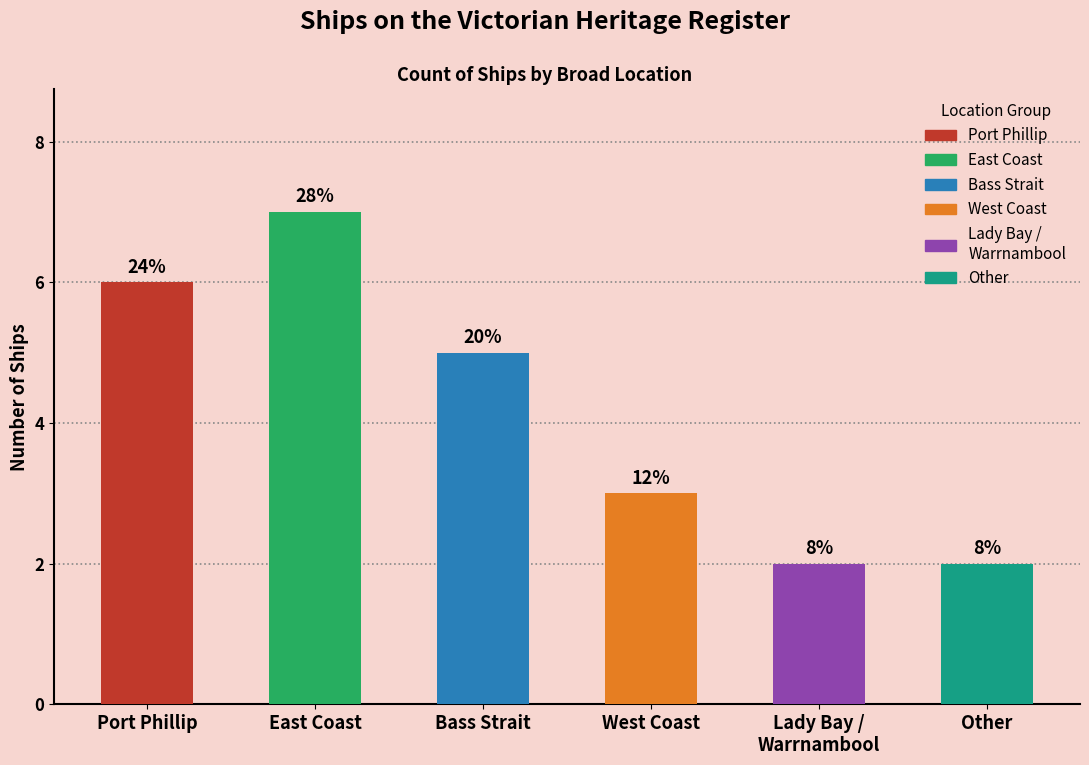

Read the value at Other.

2